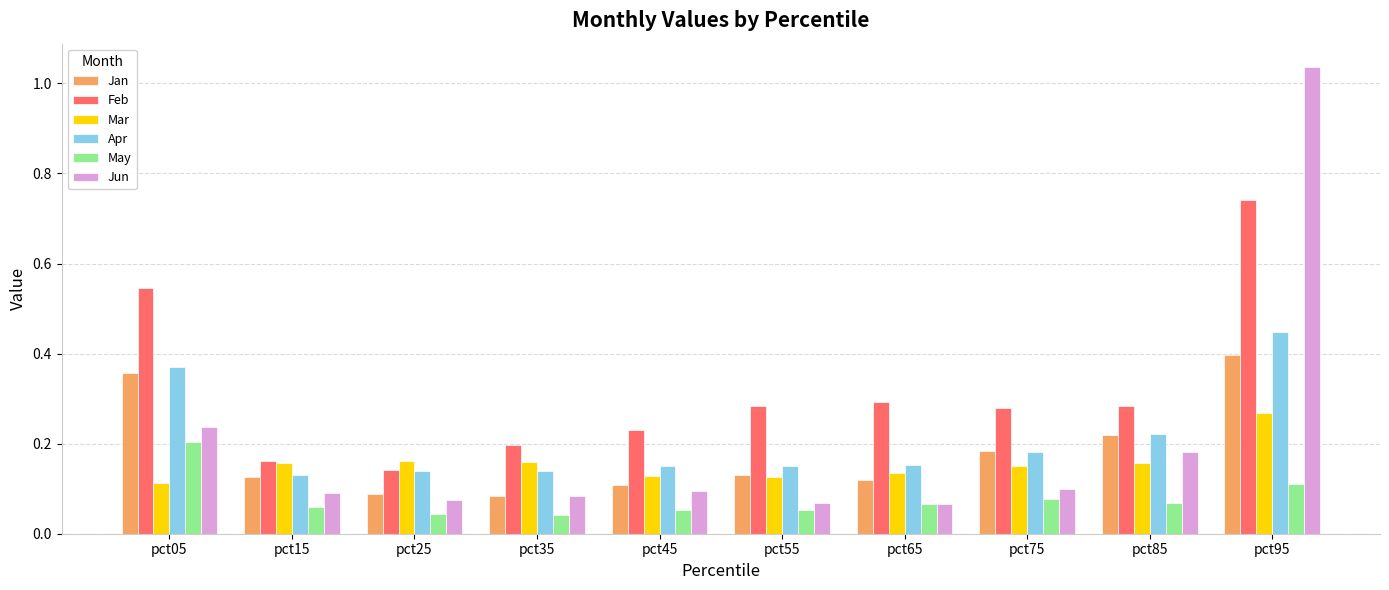

How many Apr values are between 0 and 1?

10